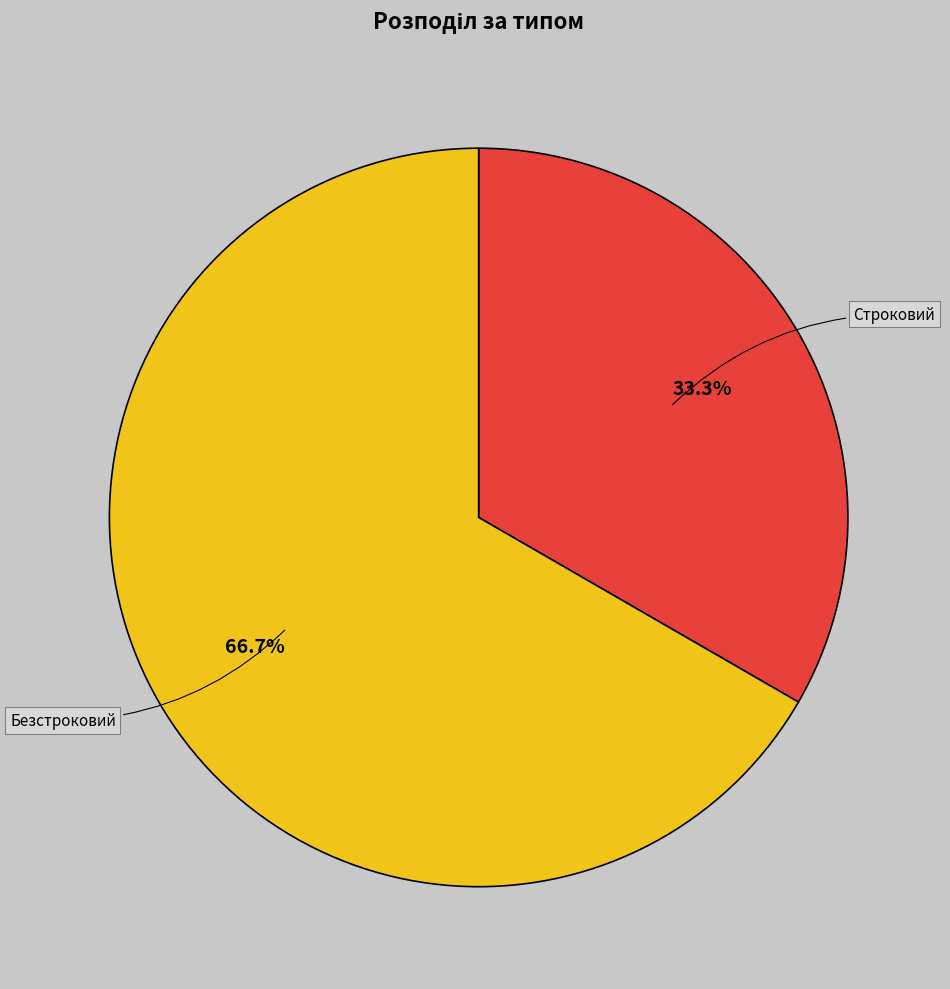

To the nearest percent, what percentage of the pie is Безстроковий?

67%